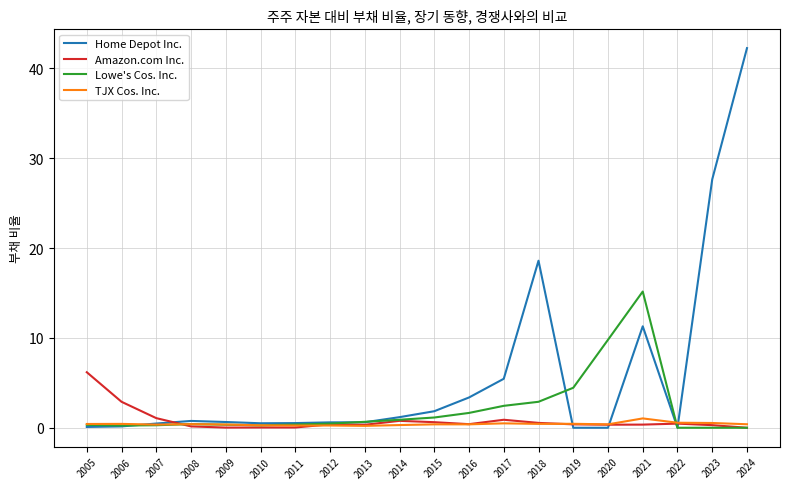

What is the difference between the second highest and second lowest values in the TJX Cos. Inc. series?

0.3